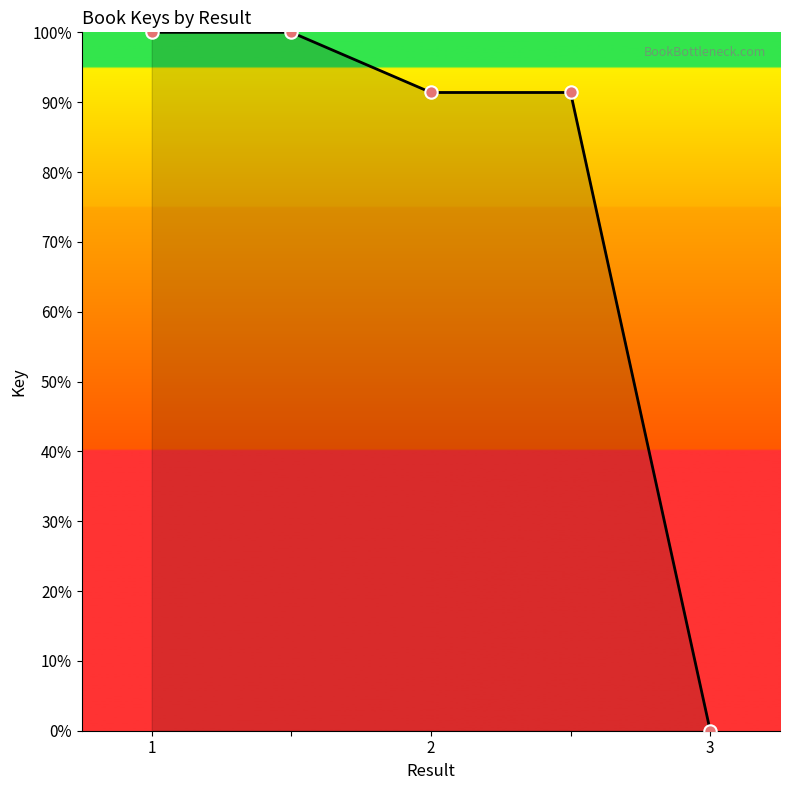

True or false: there are more than 2 points higher than both neighbors.

False